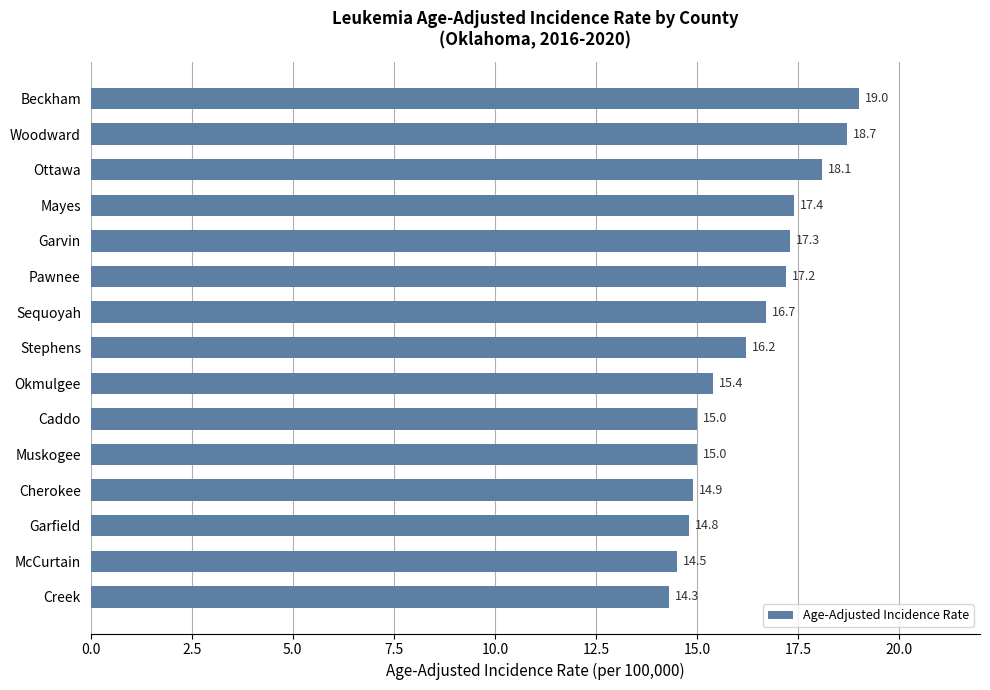

How many data points are less than 16?

7